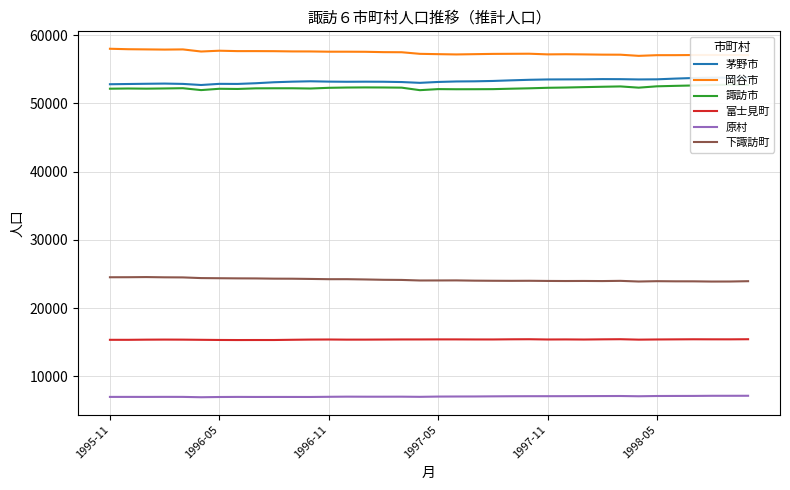

True or false: 下諏訪町 and 諏訪市 intersect in this chart.

False